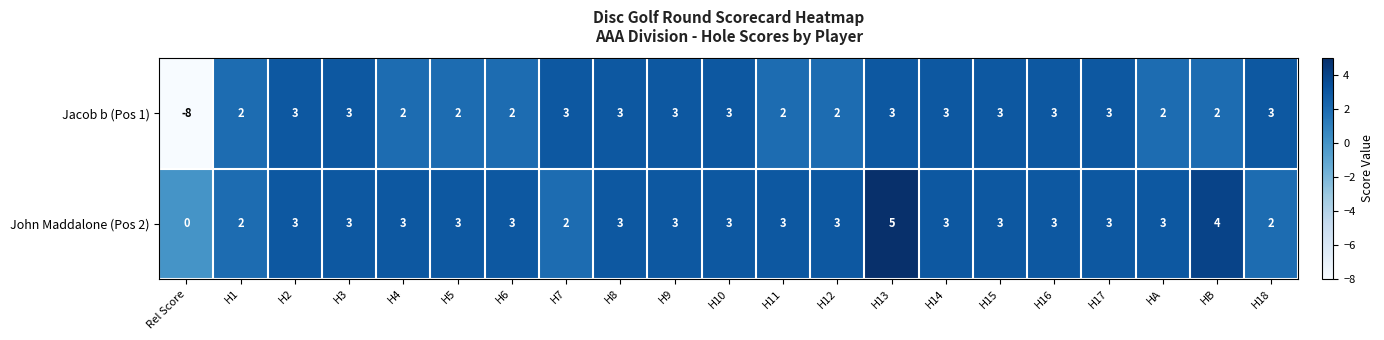

What is the total value across all series at H15?

6